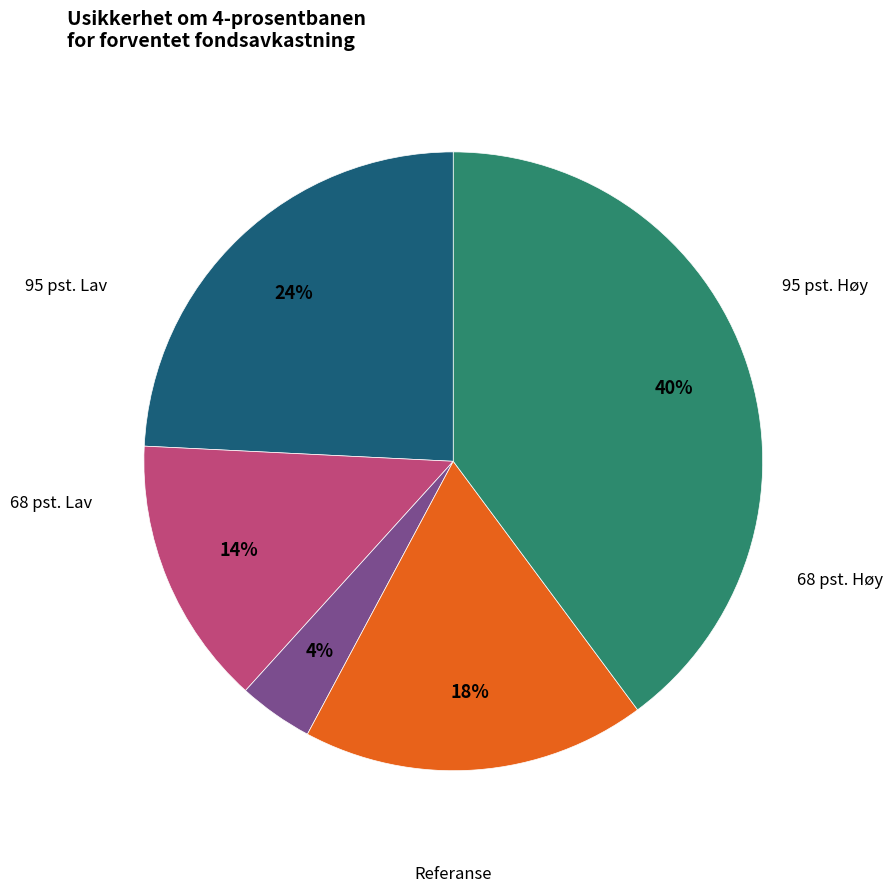

Does 95 pst. Lav account for over 50% of the chart?

No